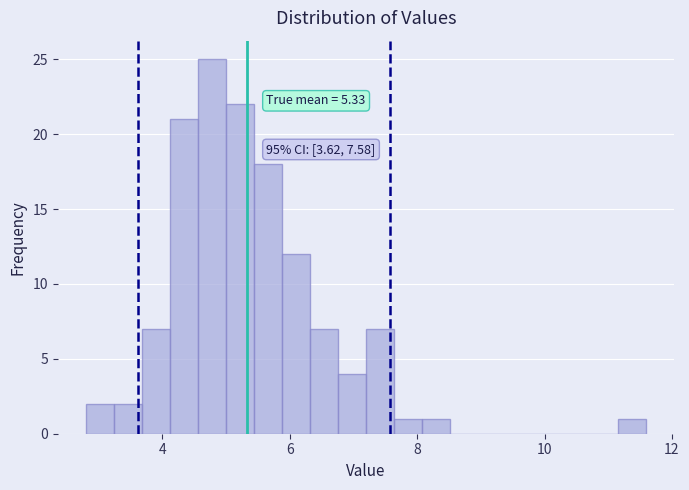

Read against the x-axis, roughly where is the centre of the tallest bar?

4.8